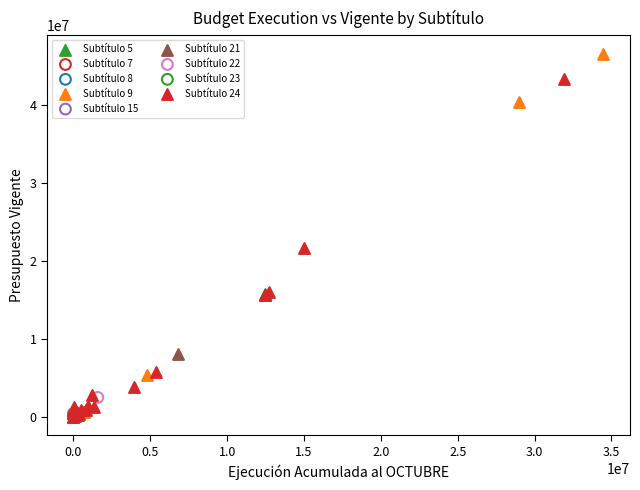

What are all the series names shown in the legend?

Subtítulo 5, Subtítulo 7, Subtítulo 8, Subtítulo 9, Subtítulo 15, Subtítulo 21, Subtítulo 22, Subtítulo 23, Subtítulo 24